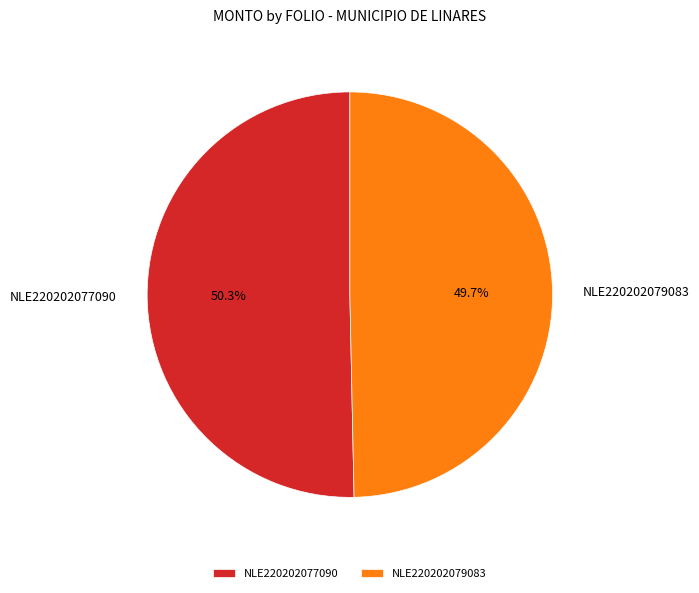

Count the number of slices in the pie.

2